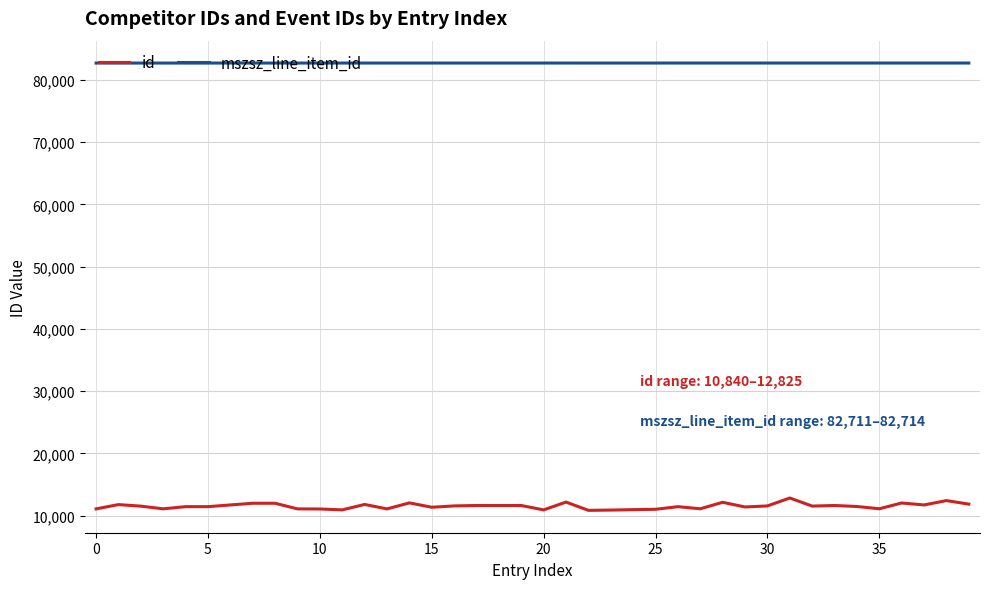

True or false: id and mszsz_line_item_id intersect in this chart.

False